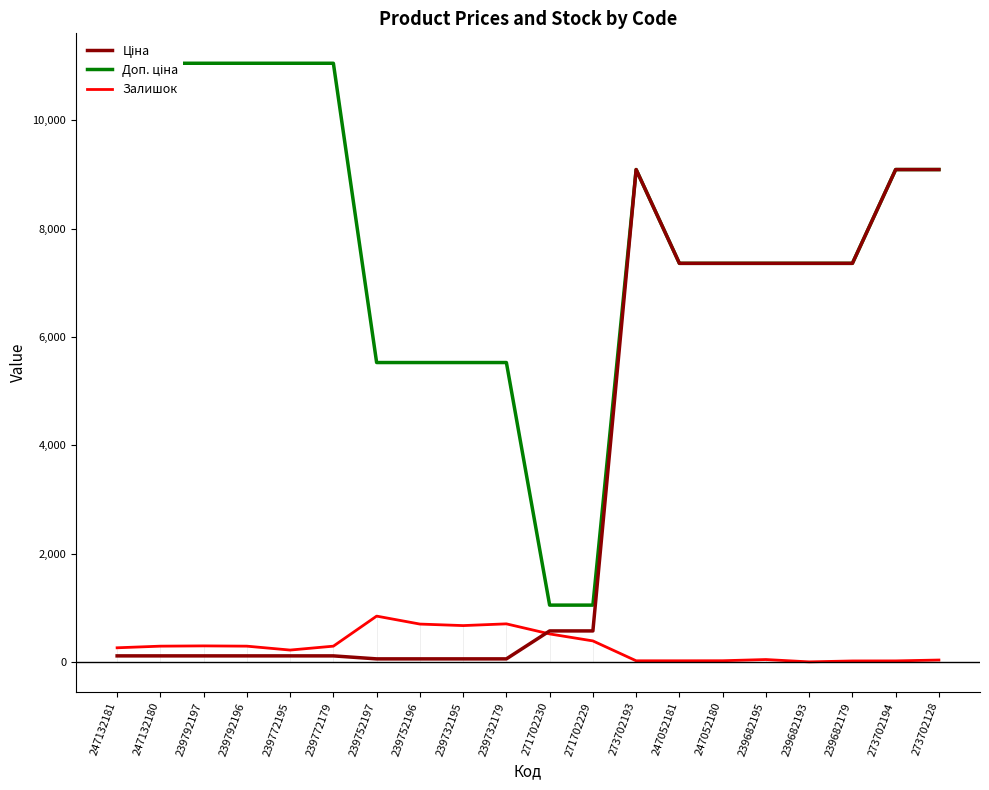

Reading left to right, extract all data points from this chart.

Ціна: 247132181=110.5	247132180=110.5	239792197=110.5	239792196=110.5	239772195=110.5	239772179=110.5	239752197=55.3	239752196=55.3	239732195=55.3	239732179=55.3	271702230=571.6	271702229=571.6	273702193=9092.0	247052181=7360.2	247052180=7360.2	239682195=7360.2	239682193=7360.2	239682179=7360.2	273702194=9092.0	273702128=9092.0
Доп. ціна: 247132181=11055.0	247132180=11055.0	239792197=11055.0	239792196=11055.0	239772195=11055.0	239772179=11055.0	239752197=5528.0	239752196=5528.0	239732195=5528.0	239732179=5528.0	271702230=1048.0	271702229=1048.0	273702193=9092.0	247052181=7360.2	247052180=7360.2	239682195=7360.2	239682193=7360.2	239682179=7360.2	273702194=9092.0	273702128=9092.0
Залишок: 247132181=260.0	247132180=290.0	239792197=295.0	239792196=290.0	239772195=218.0	239772179=290.0	239752197=845.0	239752196=698.0	239732195=670.0	239732179=702.0	271702230=516.0	271702229=387.0	273702193=20.0	247052181=20.0	247052180=21.0	239682195=43.0	239682193=0.0	239682179=17.0	273702194=18.0	273702128=34.0